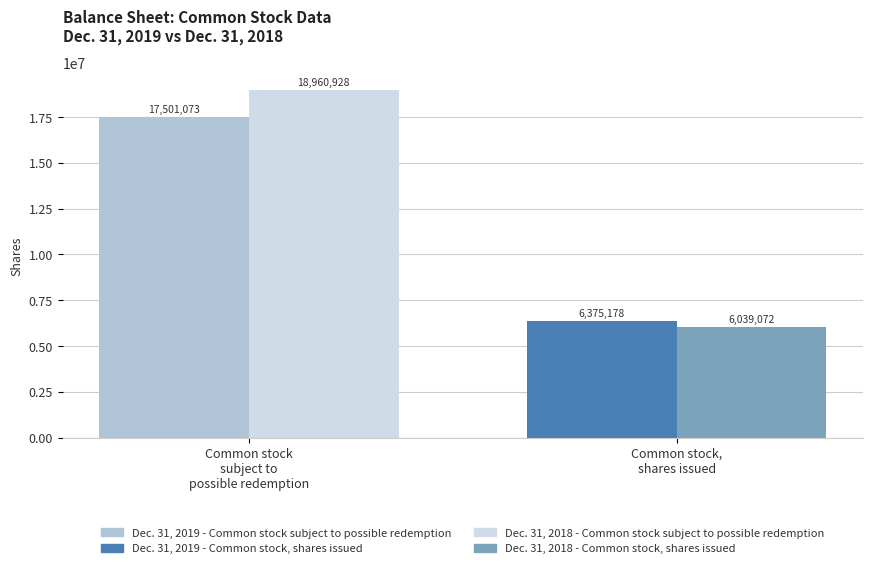

Which series has the largest total across all categories?

Dec. 31, 2018 - Common stock subject to possible redemption